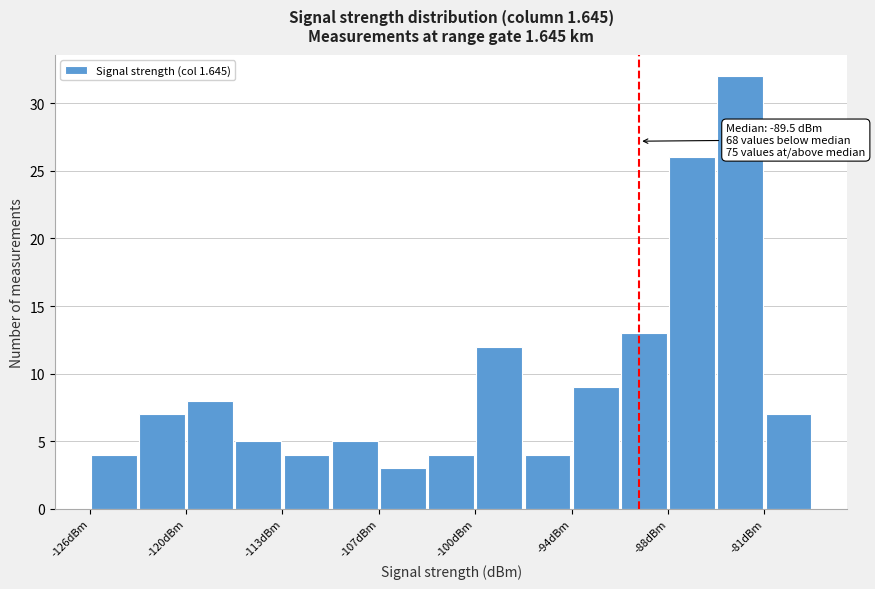

Read against the x-axis, roughly where is the centre of the tallest bar?

-83